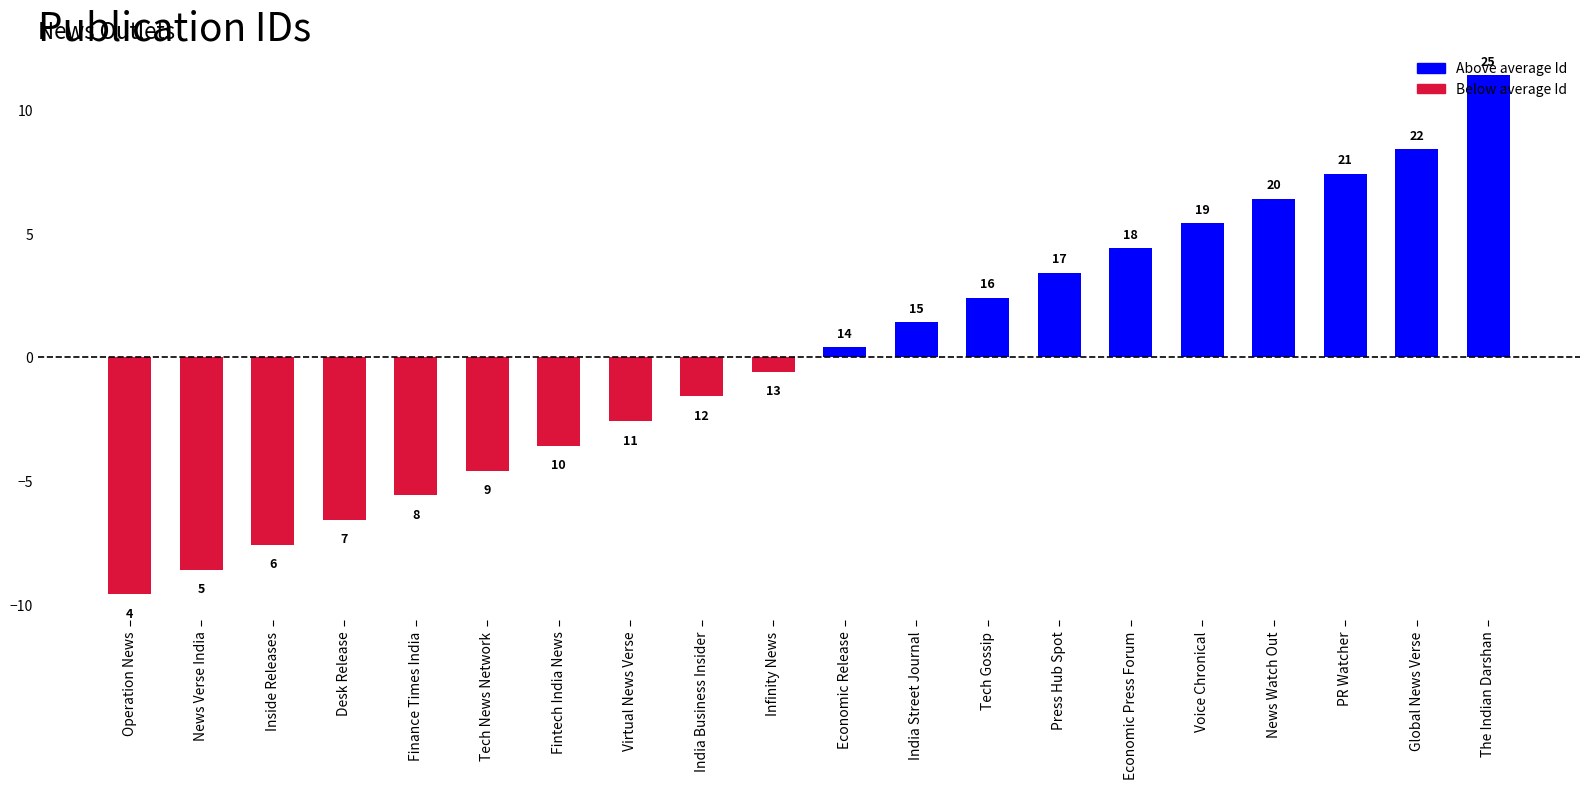

Rank the categories by value from highest to lowest.

The Indian Darshan, Global News Verse, PR Watcher, News Watch Out, Voice Chronical, Economic Press Forum, Press Hub Spot, Tech Gossip, India Street Journal, Economic Release, Infinity News, India Business Insider, Virtual News Verse, Fintech India News, Tech News Network, Finance Times India, Desk Release, Inside Releases, News Verse India, Operation News